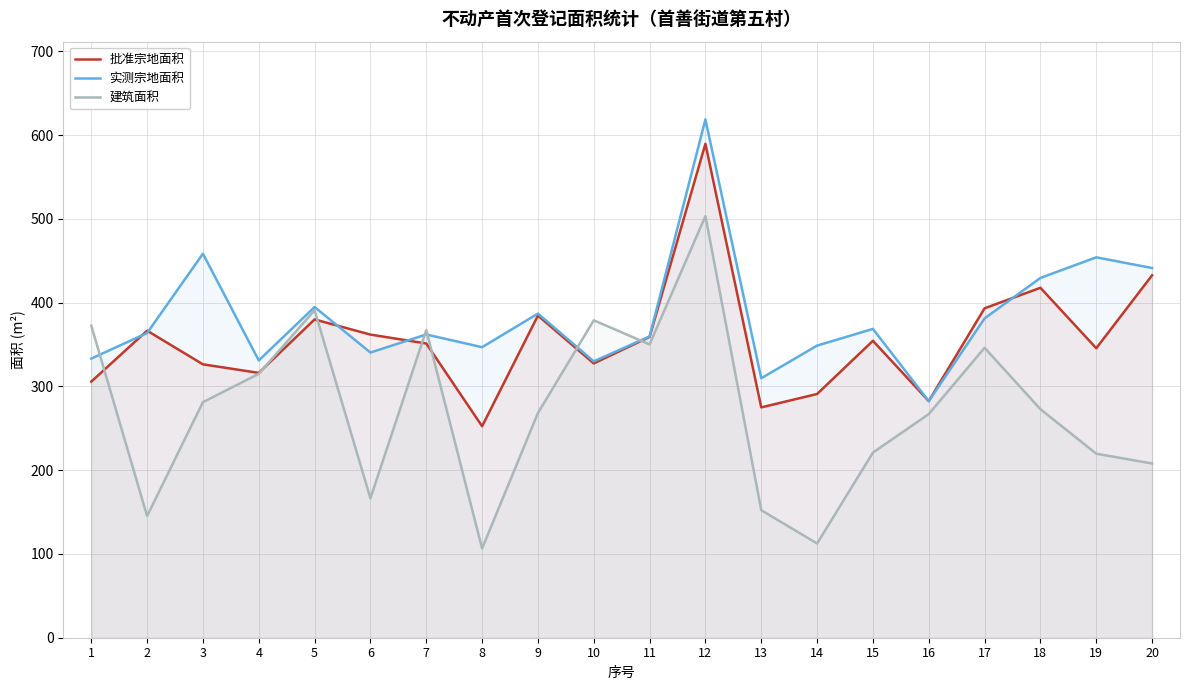

At which label does 批准宗地面积 reach its minimum?

8